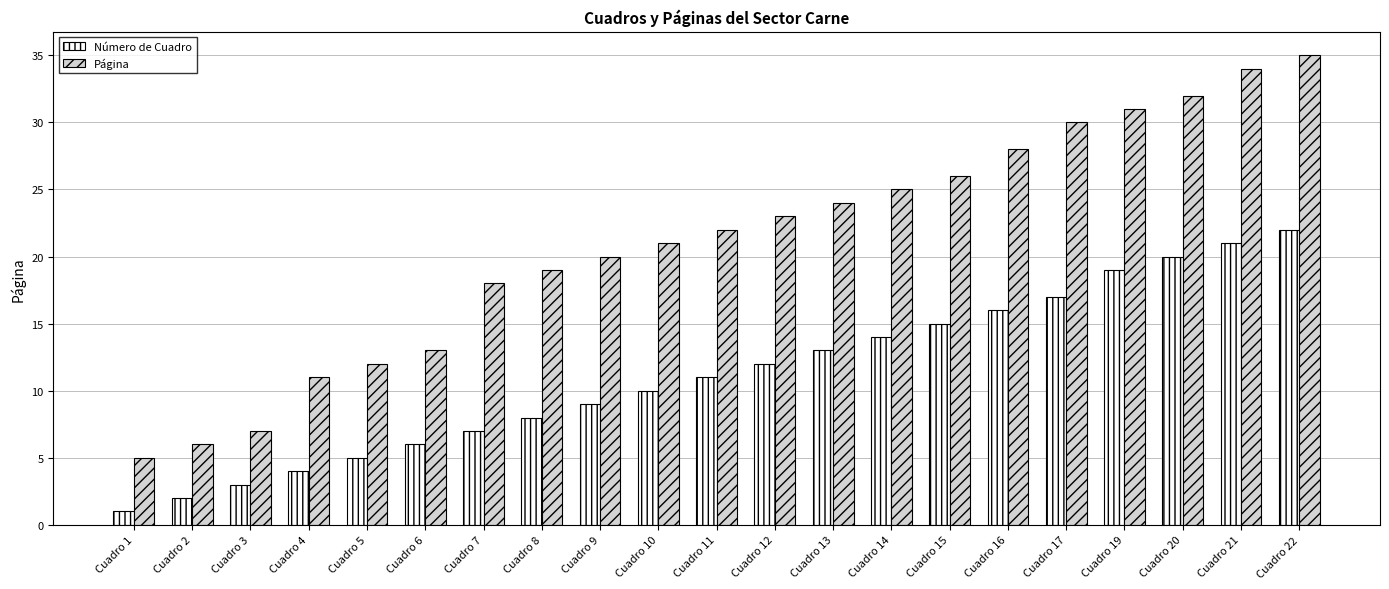

At which category is the sum across all series the highest?

Cuadro 22